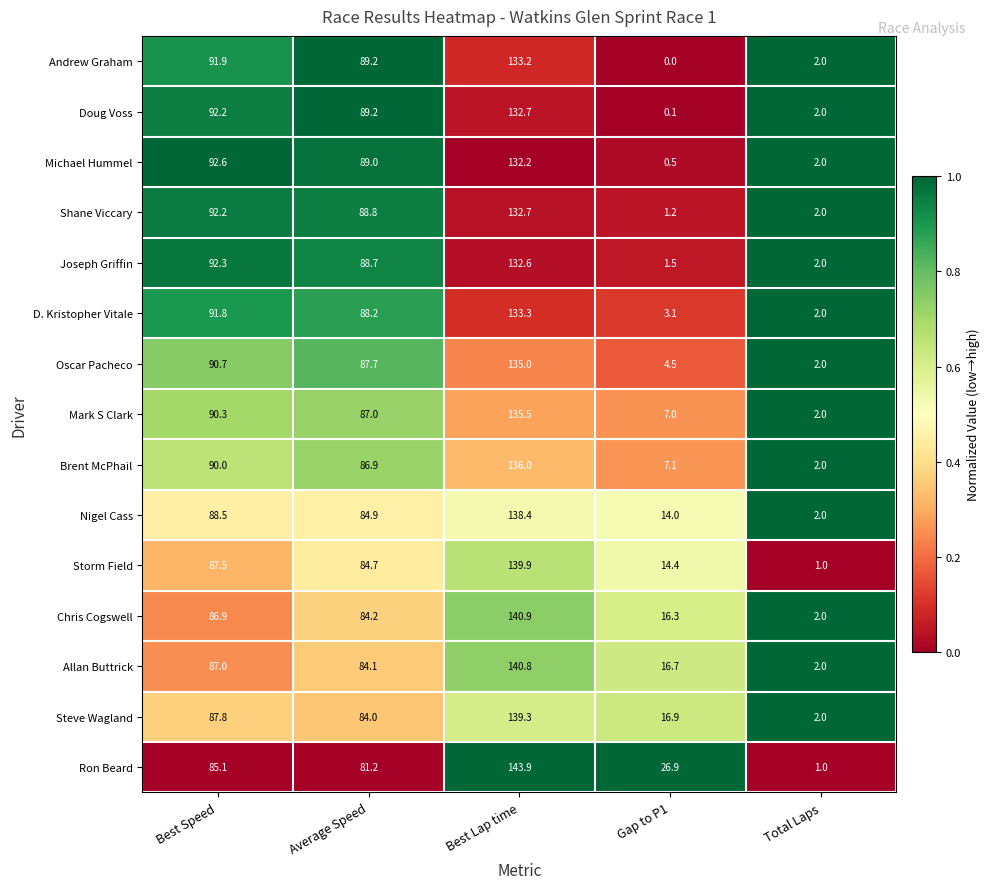

At how many categories does at least one series exceed 0?

5